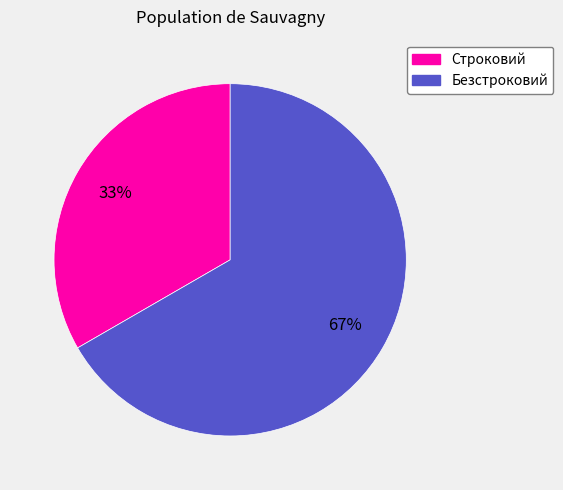

The Строковий slice represents 24% of the pie. True or false?

False